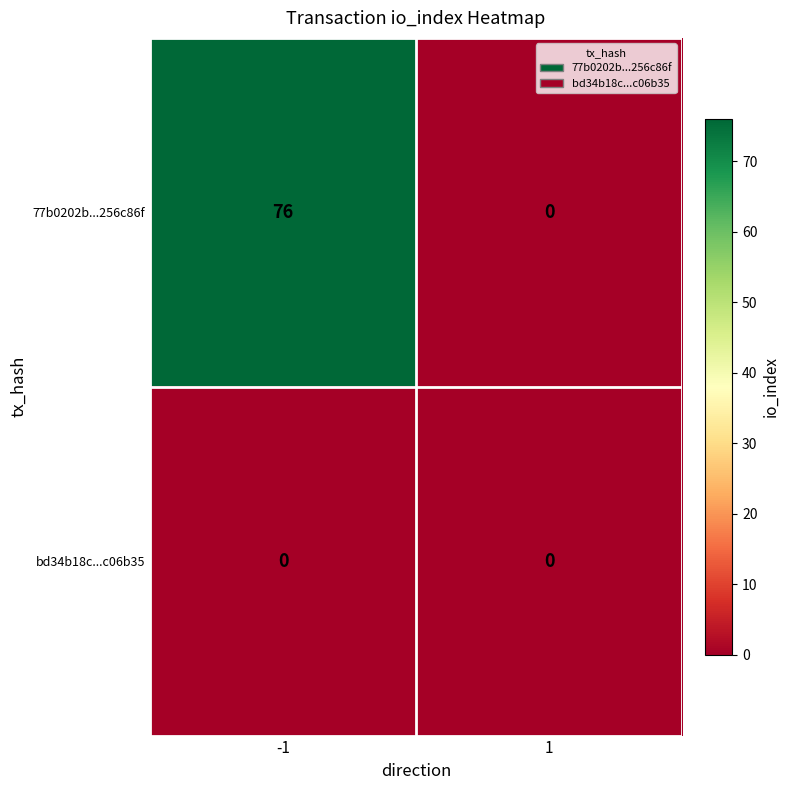

At which category is the sum across all series the highest?

-1